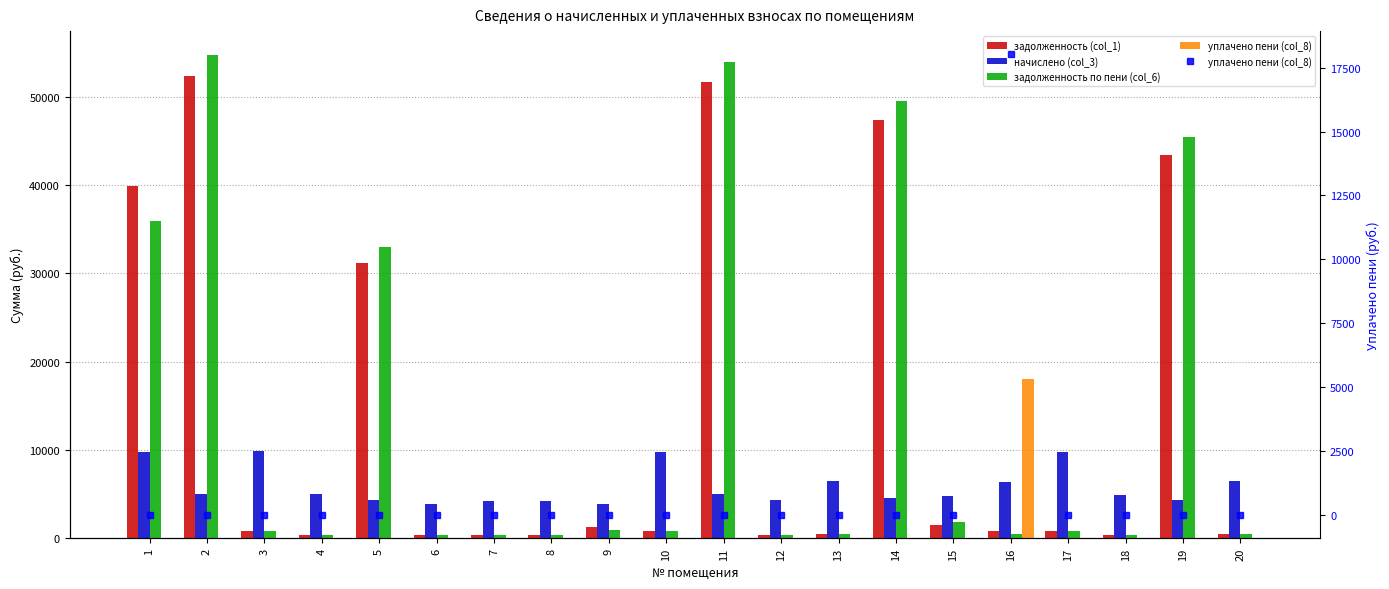

Which category has the lowest value across all series?

1